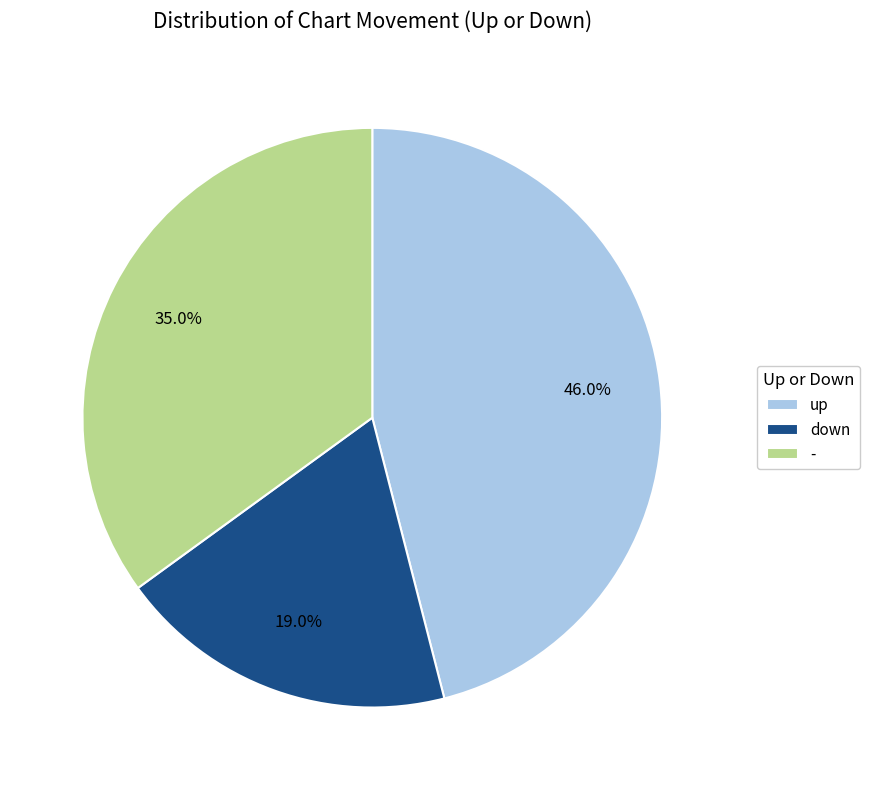

Is there any slice that represents more than half of the pie?

No